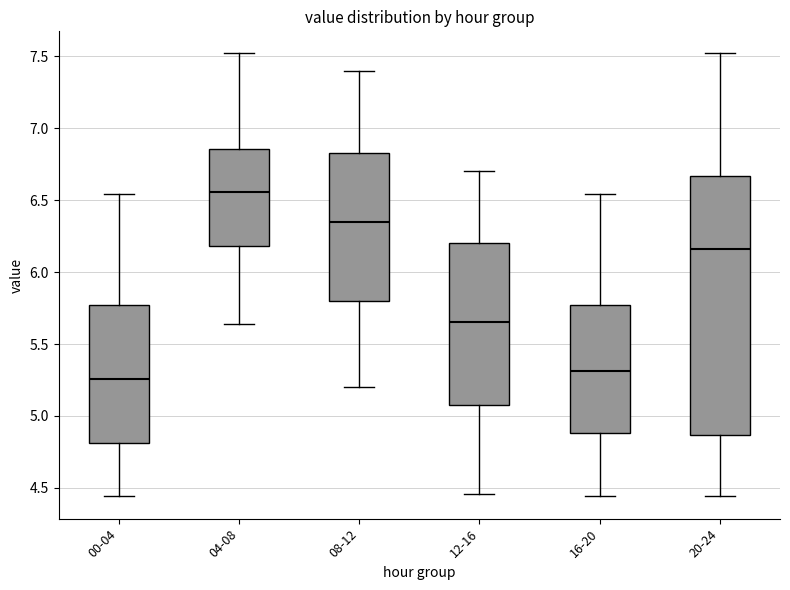

Where is the lower edge of the box for 20-24 on the y-axis? The values are not printed on the chart, so give them approximately, as read against the axis.

4.85